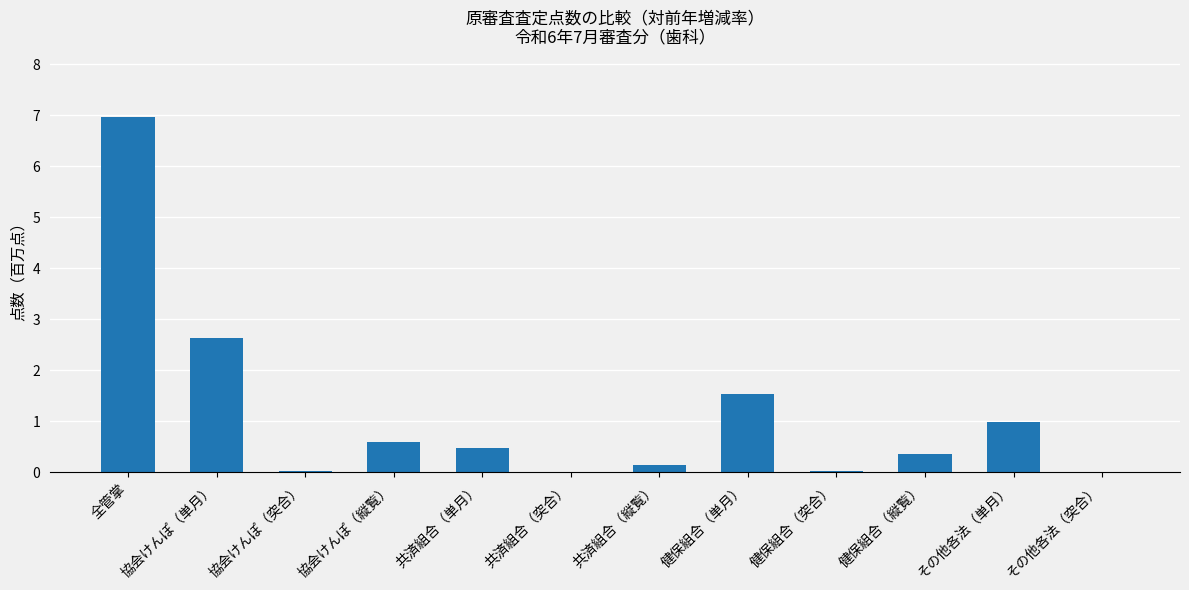

What value does the data have at その他各法（単月）?

1.0